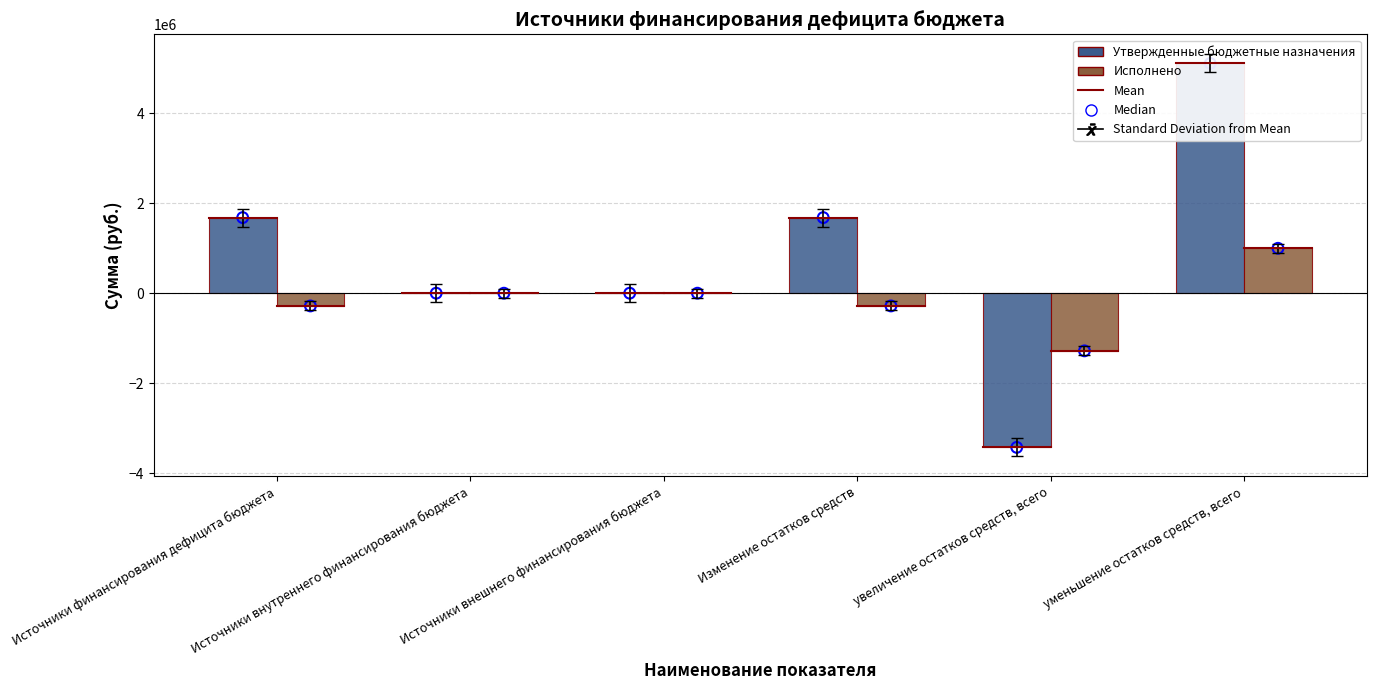

Is the value of Исполнено at Источники финансирования дефицита бюджета greater than the value of Утвержденные бюджетные назначения at уменьшение остатков средств, всего?

No